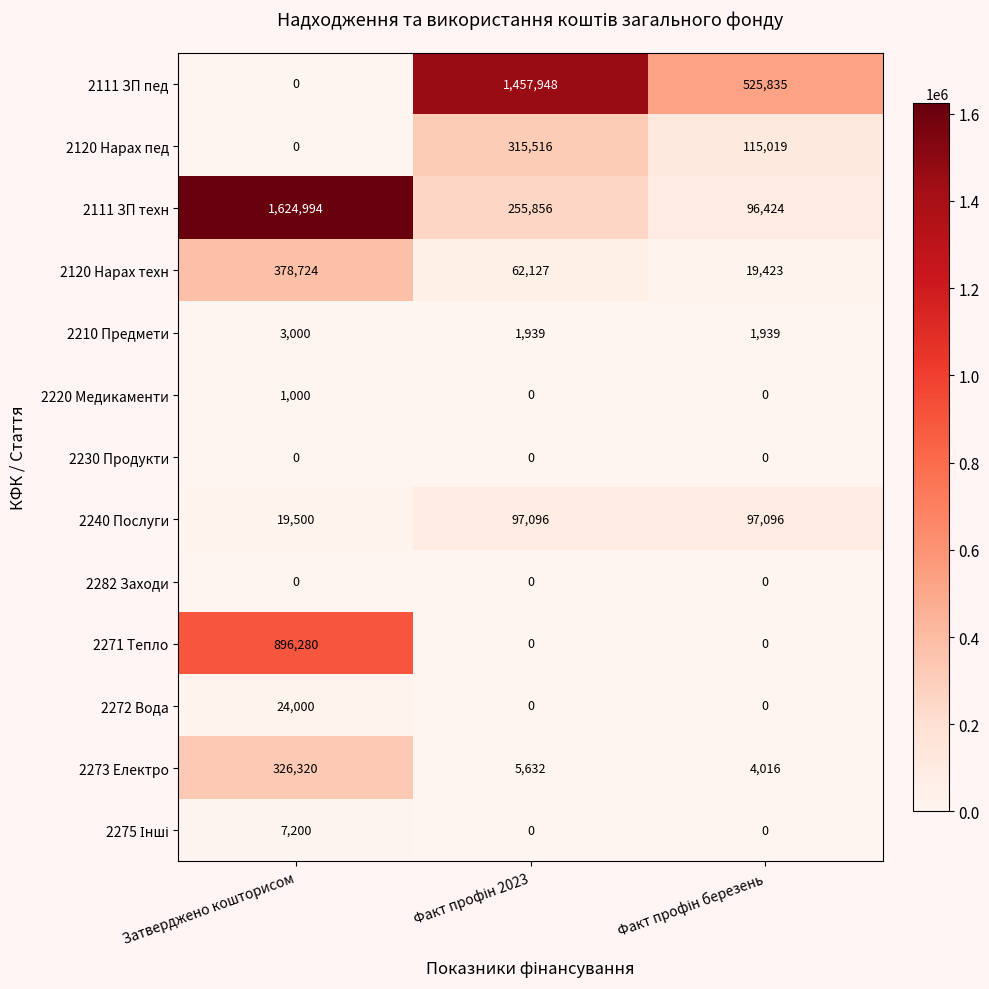

What is the difference between the highest and lowest values at Затверджено кошторисом?

1624994